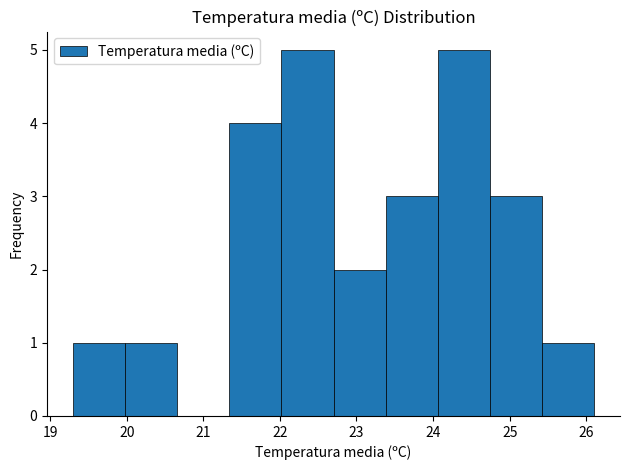

What is the height of the bar covering 24.06 to 24.74 on the x-axis? Neither the bar edges nor the heights are printed on the chart, so give them approximately, as read against the axes.

5